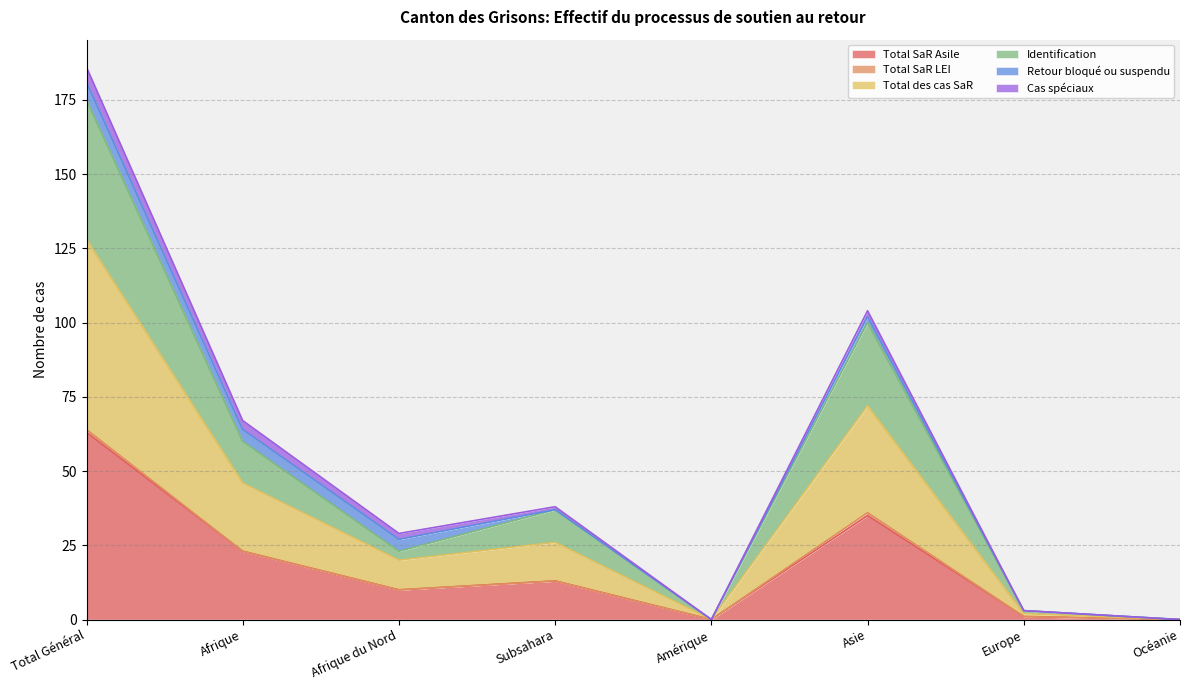

True or false: Identification and Total SaR Asile cross at least once.

False